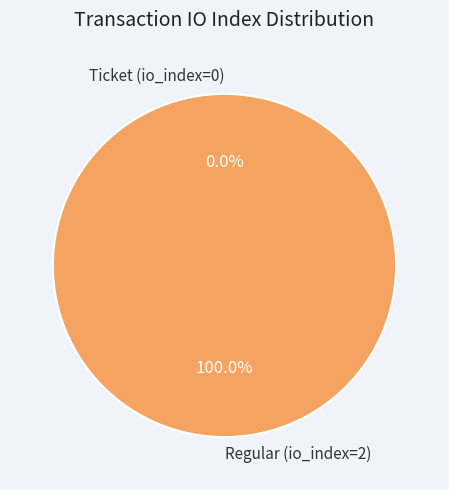

Which has a higher value, Ticket (io_index=0) or Regular (io_index=2)?

Regular (io_index=2)